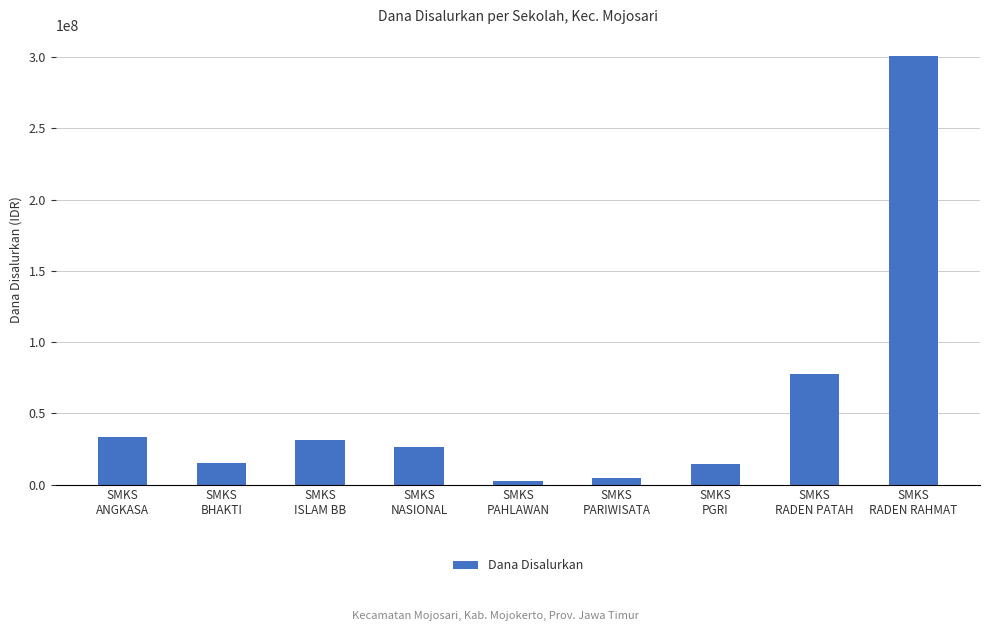

What is the minimum value shown in the chart?

2700000